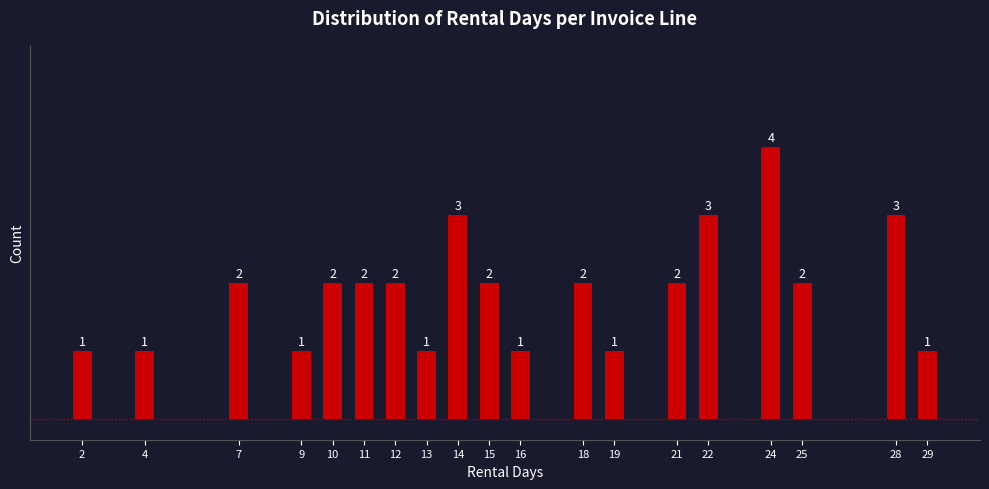

Reading right to left, extract all data points from this chart.

29=1	28=3	25=2	24=4	22=3	21=2	19=1	18=2	16=1	15=2	14=3	13=1	12=2	11=2	10=2	9=1	7=2	4=1	2=1